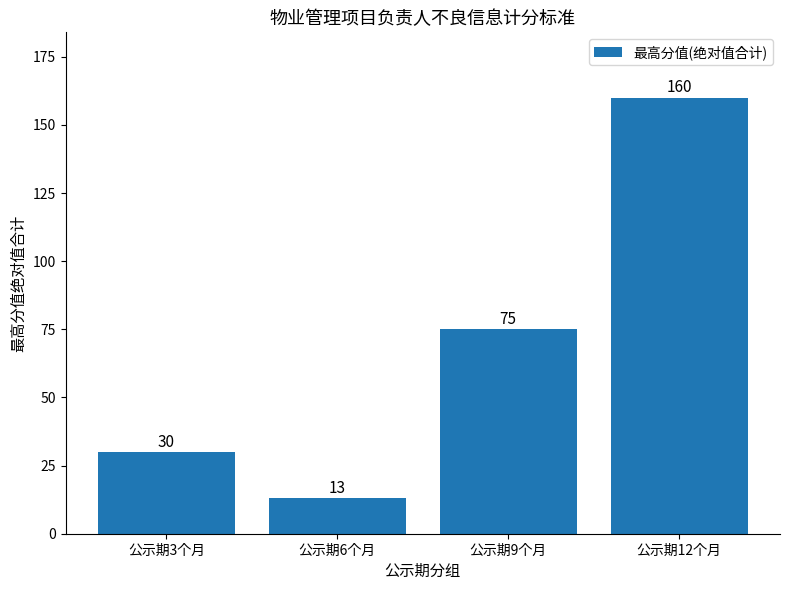

What is the label of the 1st bar from the right?

公示期12个月